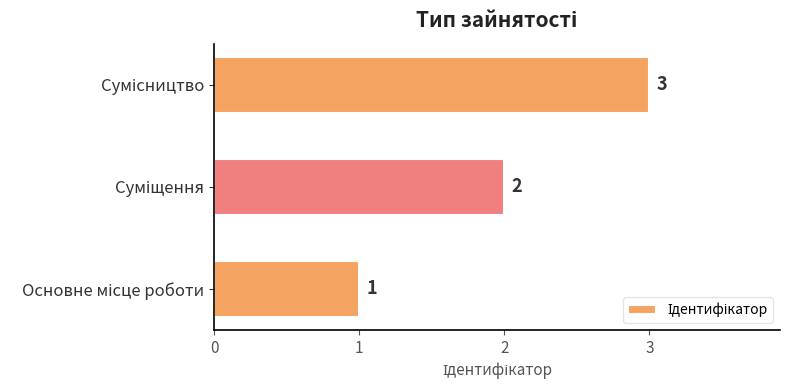

What is the maximum value shown in the chart?

3